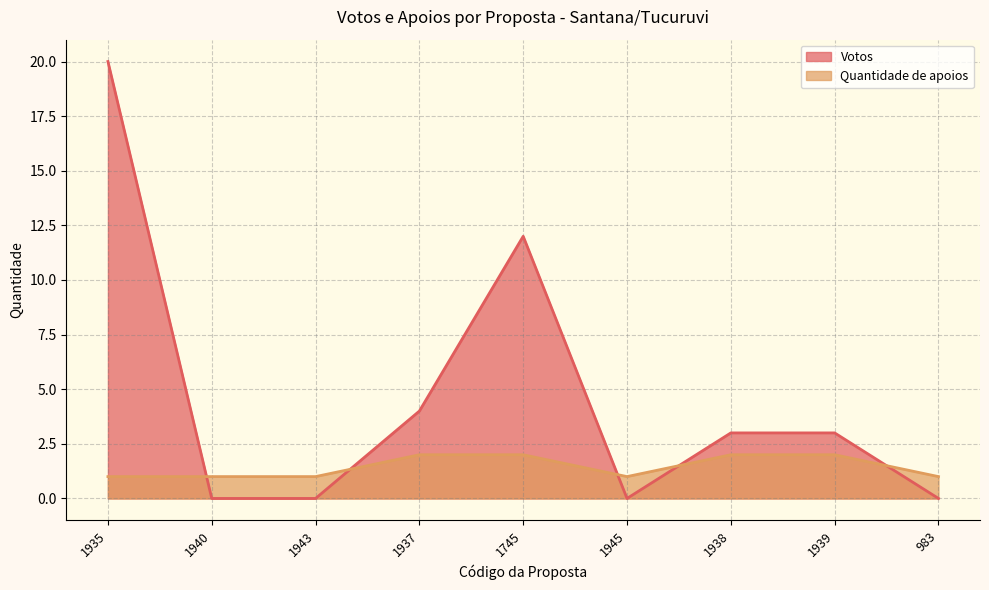

Where is the first local minimum for Quantidade de apoios?

1945